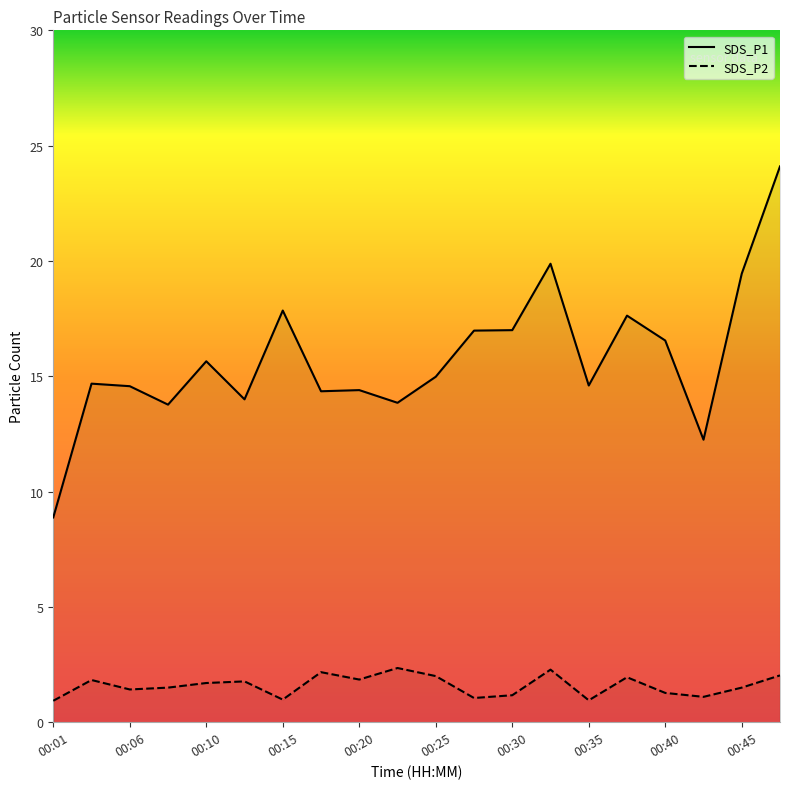

True or false: SDS_P2 and SDS_P1 cross at least once.

False